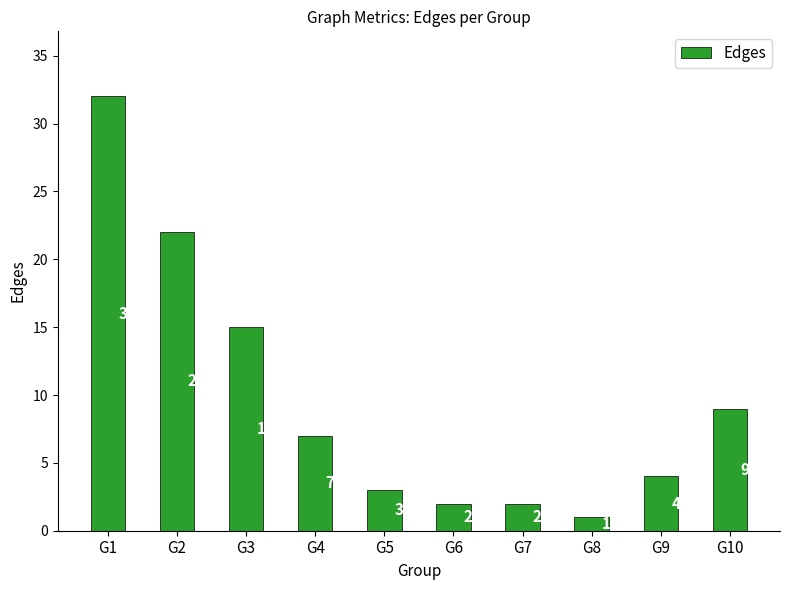

At which label is the value closest to 16?

G3